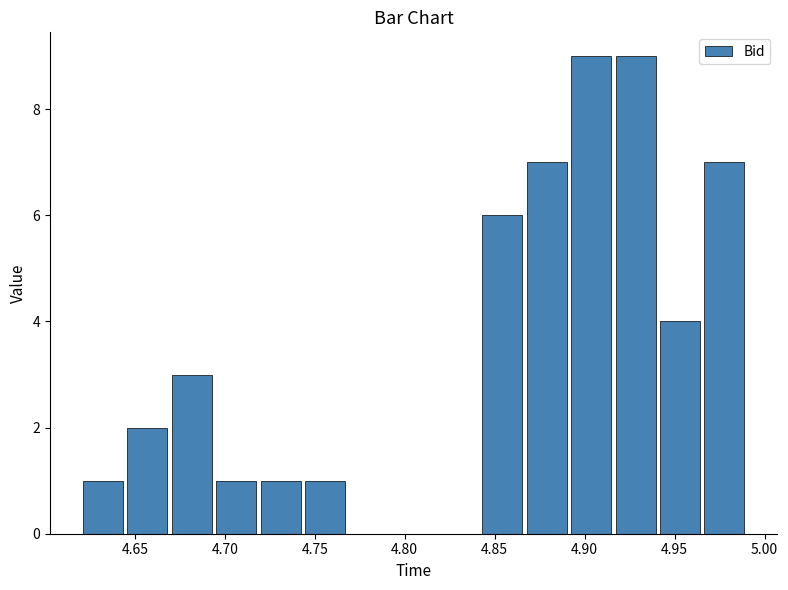

Reading left to right, list every bar in this chart as the range it spans on the x-axis followed by its height. Neither the bar edges nor the heights are printed on the chart, so give them approximately, as read against the axes.

4.620 to 4.645: 1
4.645 to 4.670: 2
4.670 to 4.695: 3
4.695 to 4.720: 1
4.720 to 4.745: 1
4.745 to 4.770: 1
4.770 to 4.795: 0
4.795 to 4.815: 0
4.815 to 4.840: 0
4.840 to 4.865: 6
4.865 to 4.890: 7
4.890 to 4.915: 9
4.915 to 4.940: 9
4.940 to 4.965: 4
4.965 to 4.990: 7